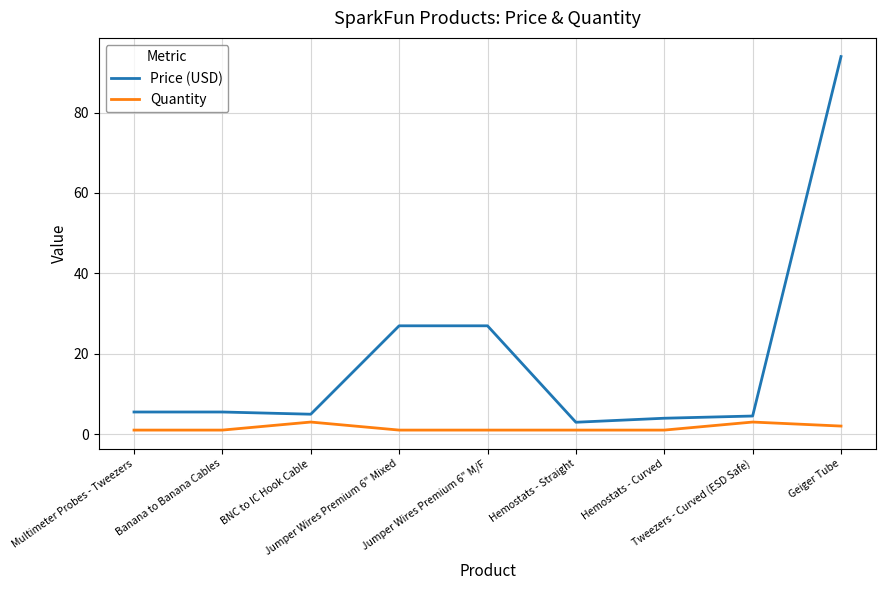

In Price (USD), how many points are lower than both neighbors (excluding endpoints)?

2